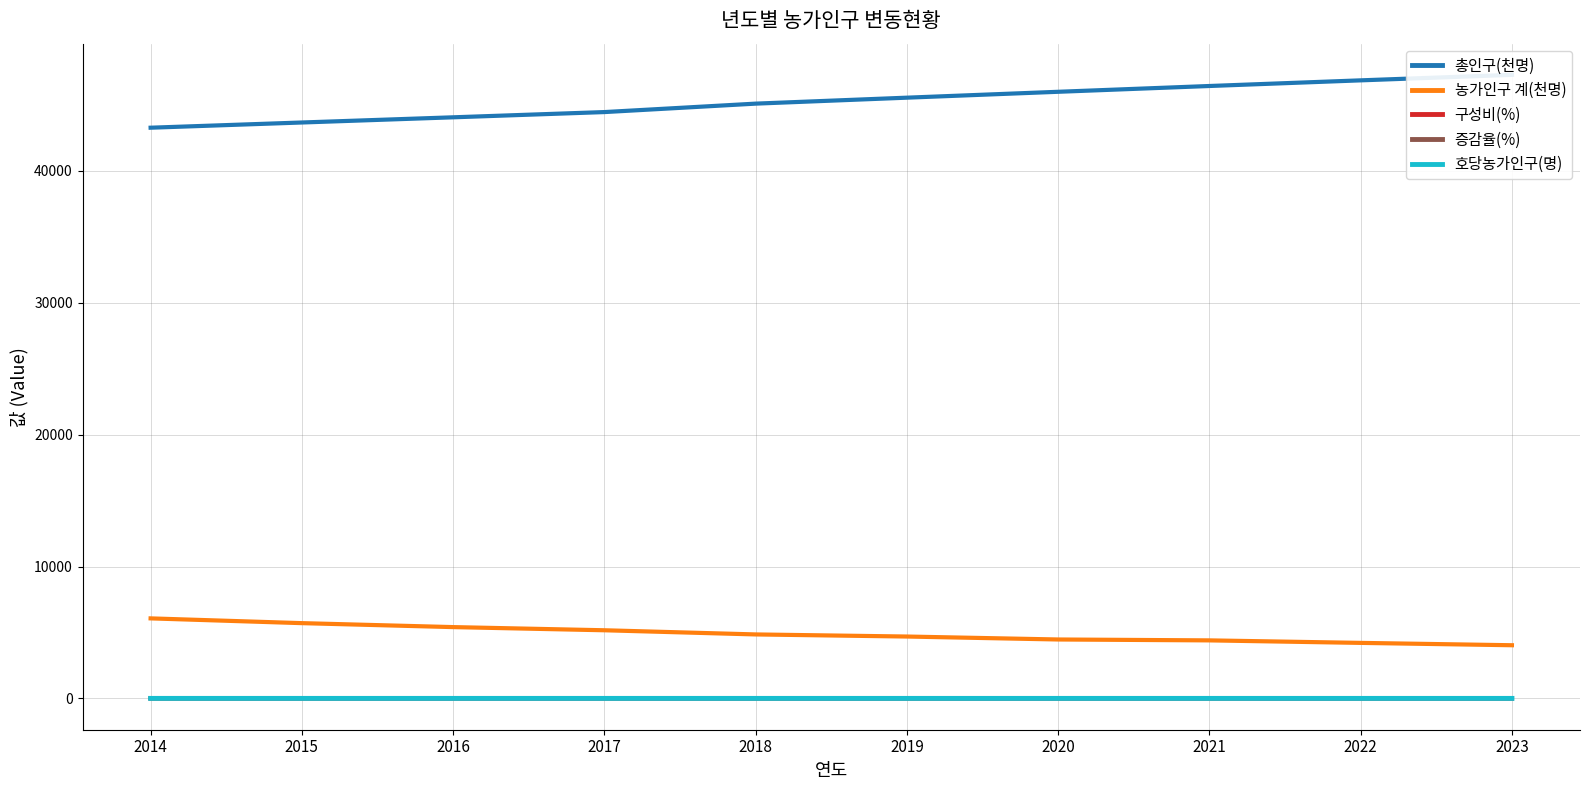

Is this an area chart (filled region under the line)?

No